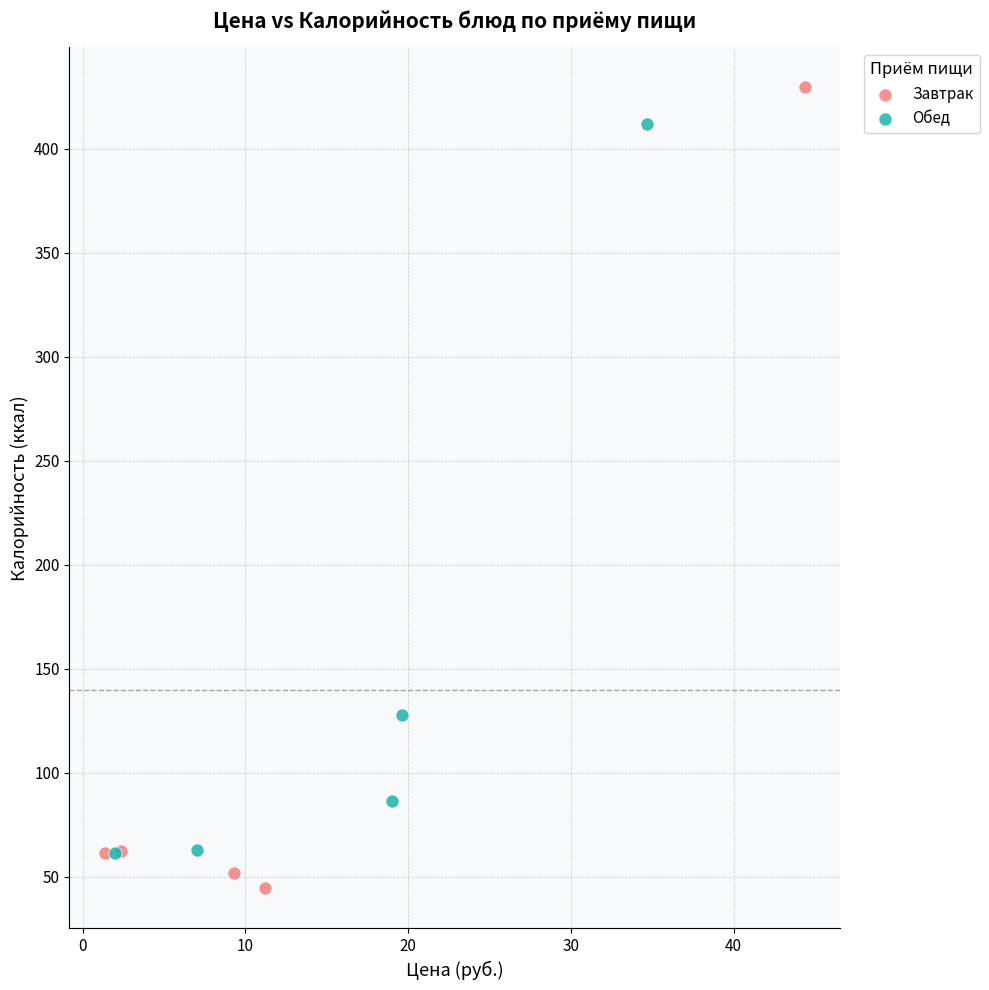

Which series has the widest spread of Y values?

Завтрак